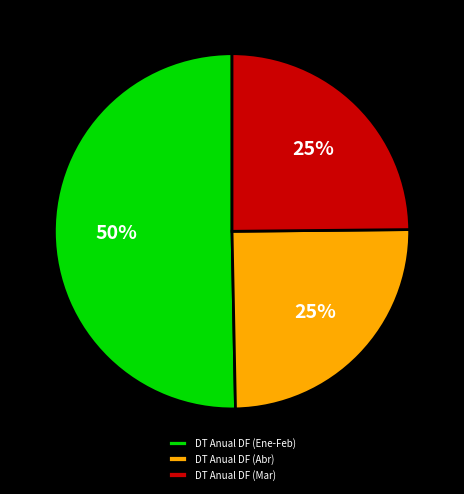

To the nearest percent, what is the difference between the largest and smallest slice percentages?

25%